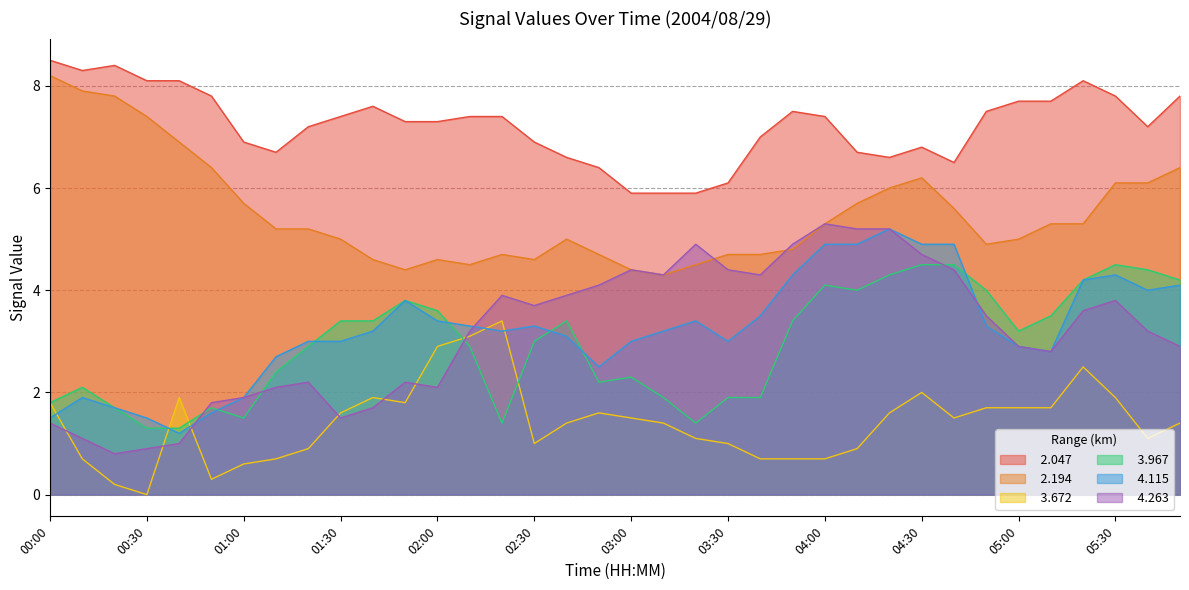

Between 02:10 and 00:50, which is larger?

00:50